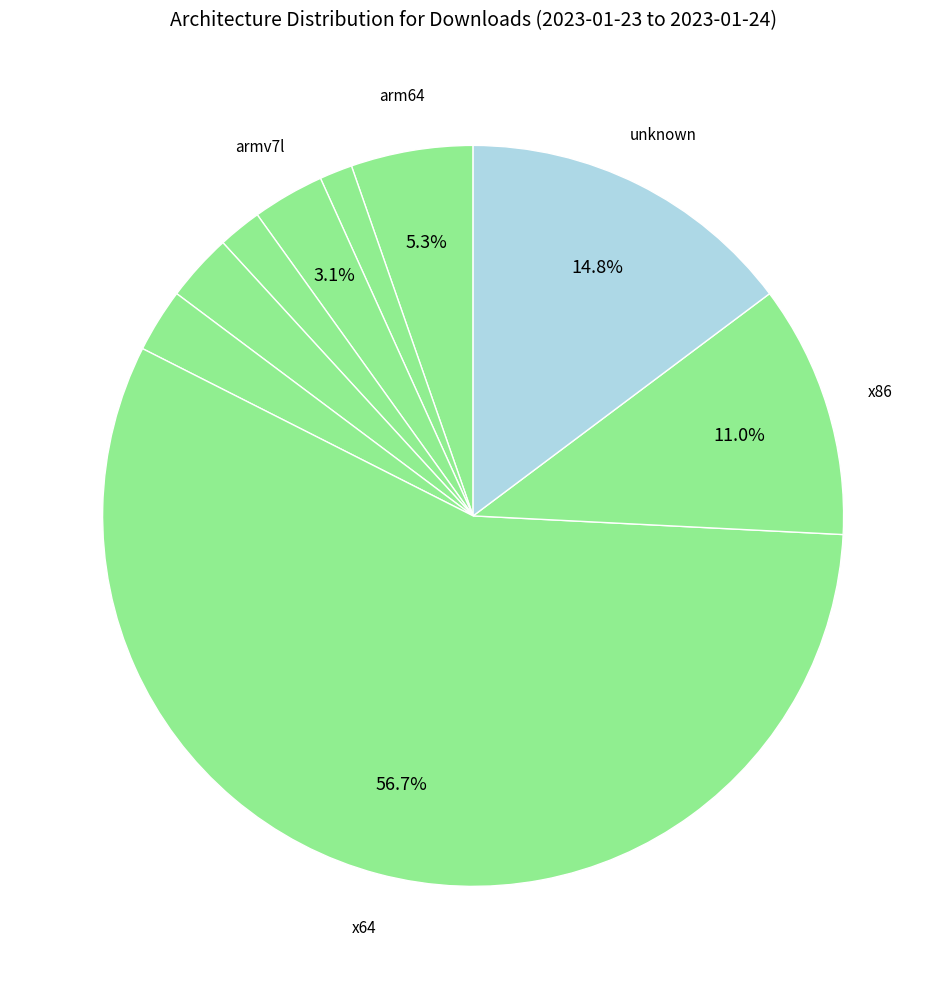

How many slices are in this pie chart?

9